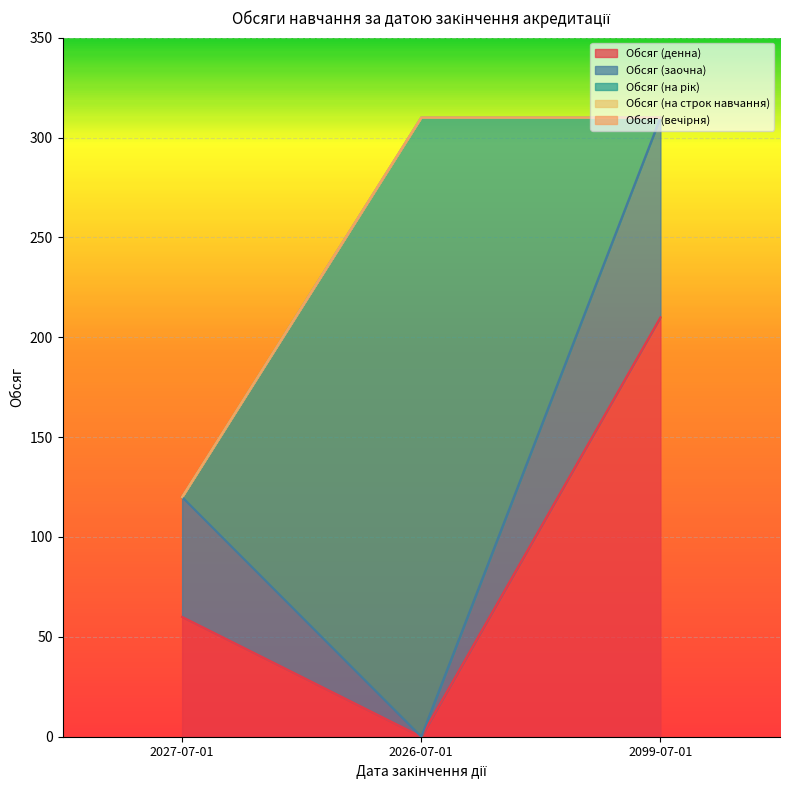

True or false: Обсяг (на строк навчання) has a value of 0 at 2027-07-01.

True